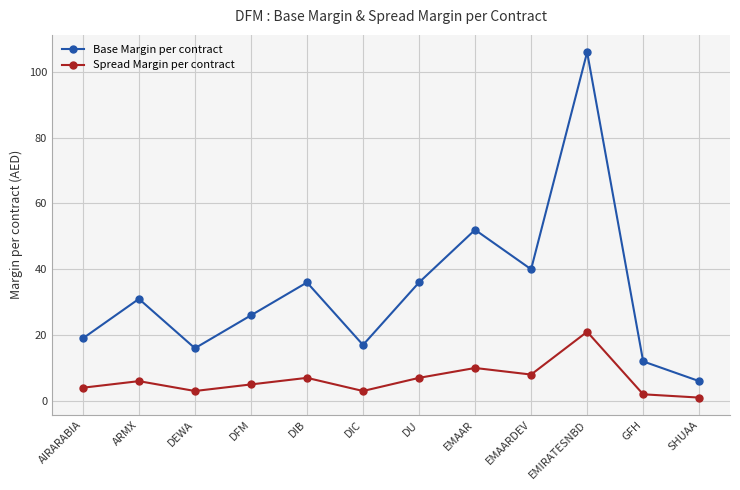

Which series has the widest spread of values?

Base Margin per contract